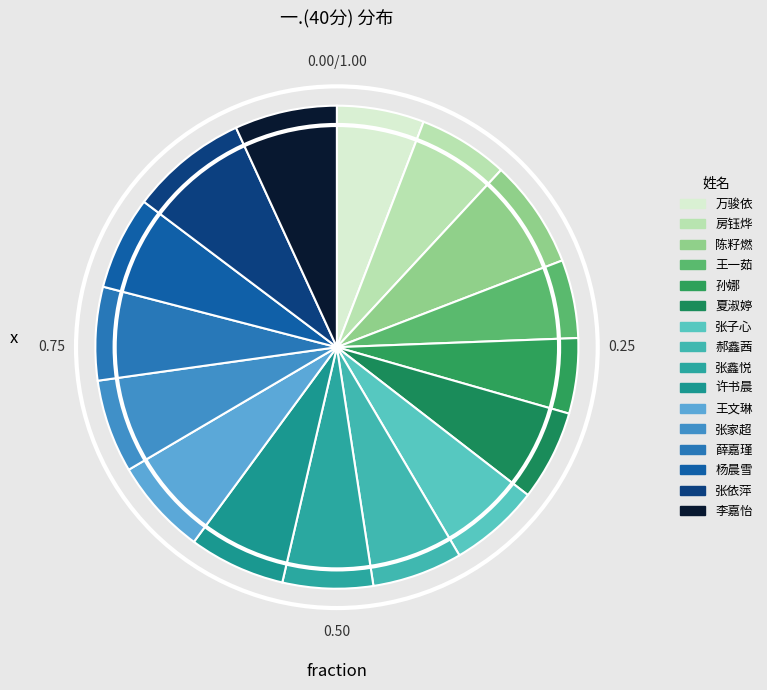

Count the number of slices in the pie.

16